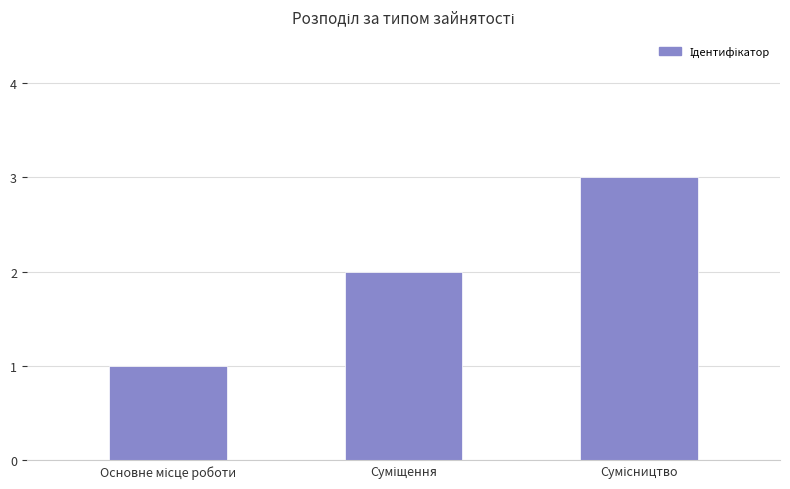

What is the maximum value shown in the chart?

3